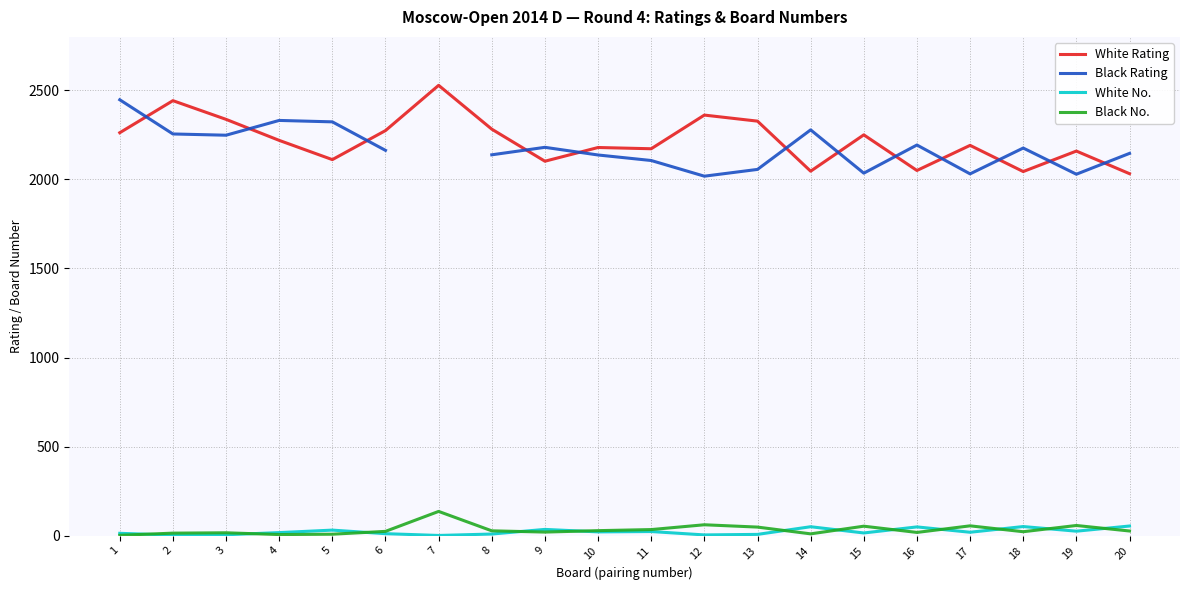

How many categories are shown in the chart?

20